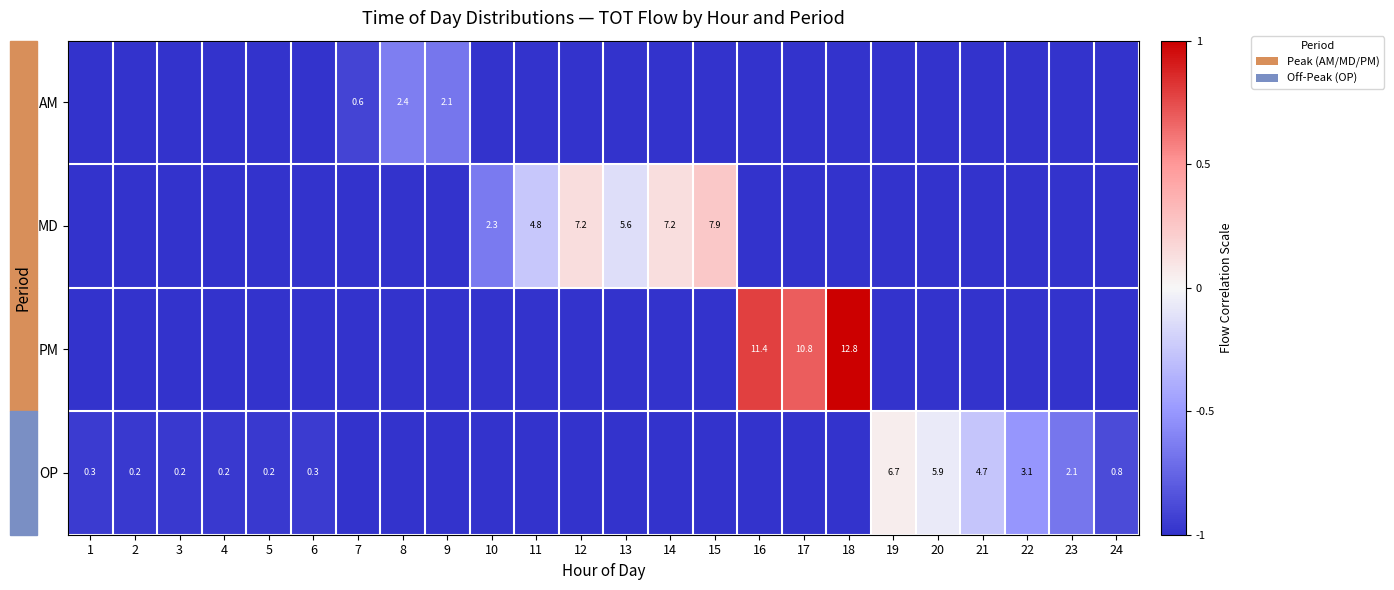

Is the value of PM at 17 greater than the value of OP at 22?

Yes